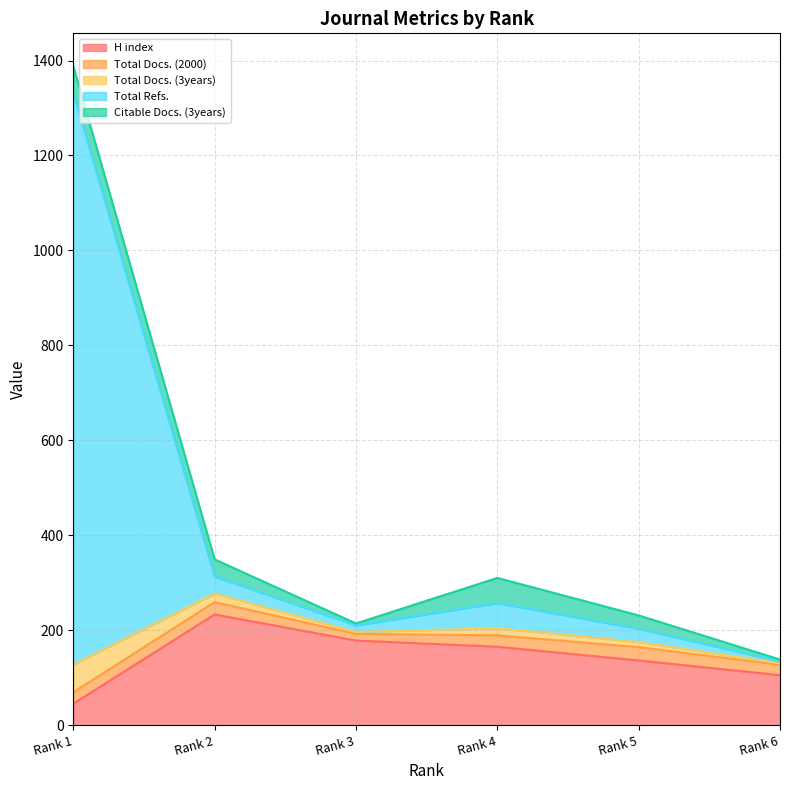

What are all the series names shown in the legend?

H index, Total Docs. (2000), Total Docs. (3years), Total Refs., Citable Docs. (3years)